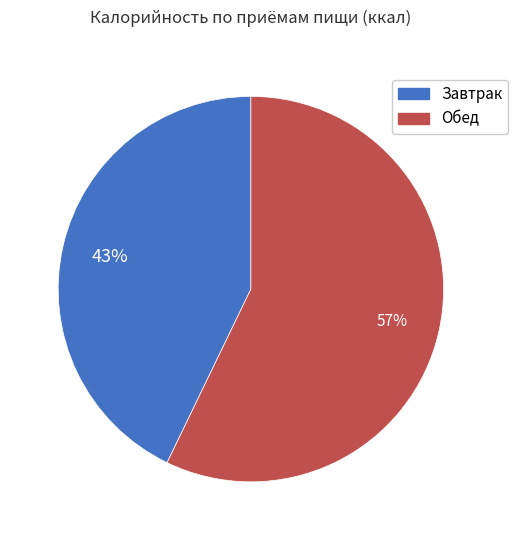

To the nearest percent, what is the average slice percentage?

50%